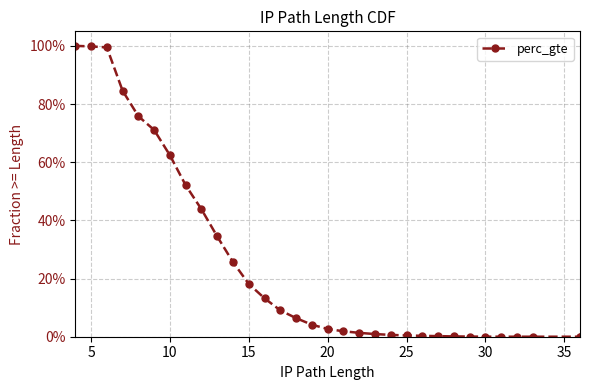

Count the number of data series in this chart.

1